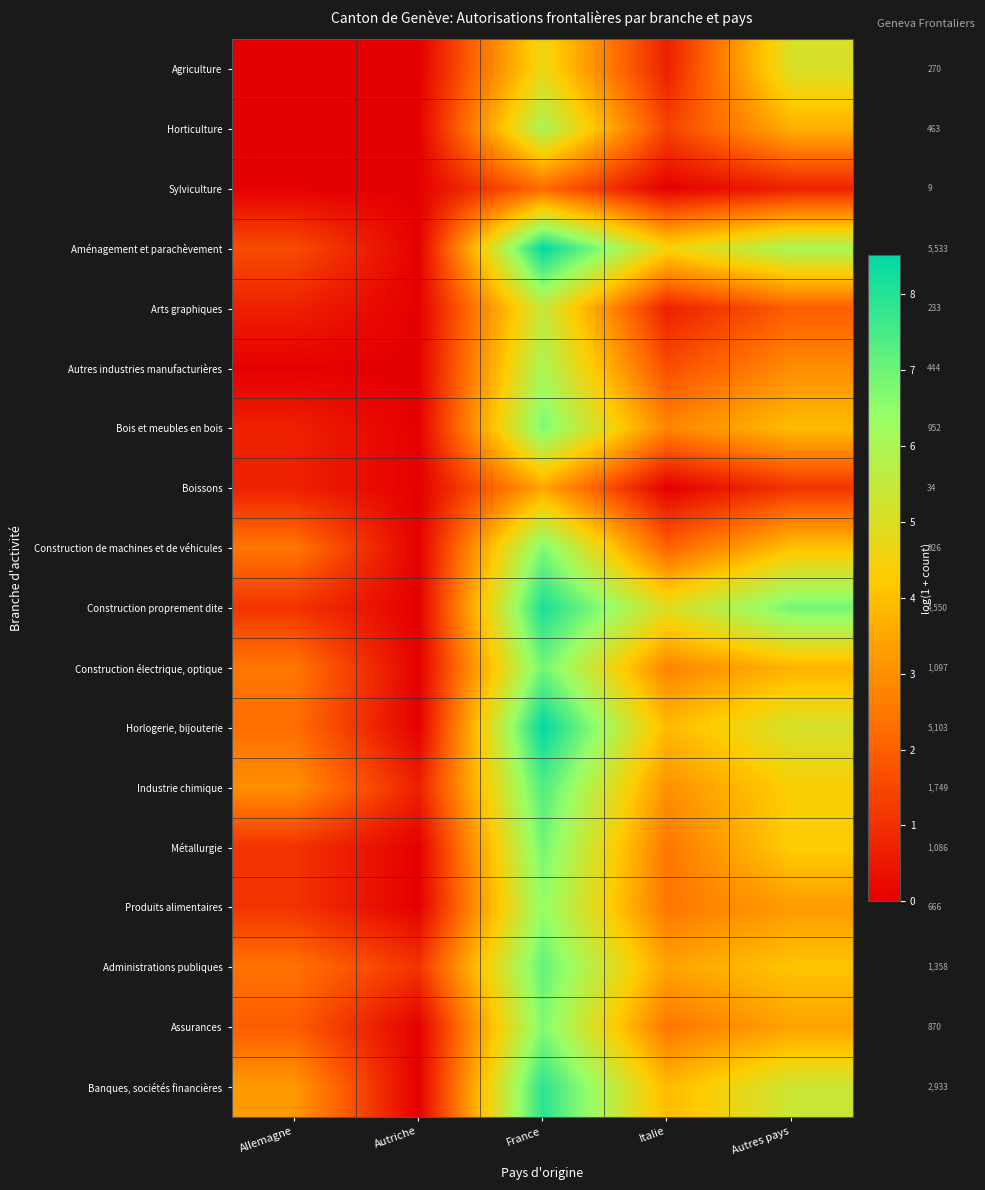

Is the value of Assurances at Italie greater than the value of Banques, sociétés financières at France?

No